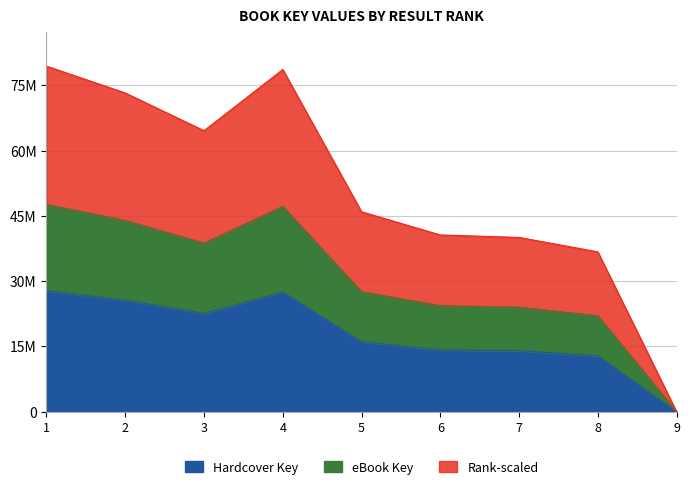

What is the minimum value for eBook Key?

4294.8